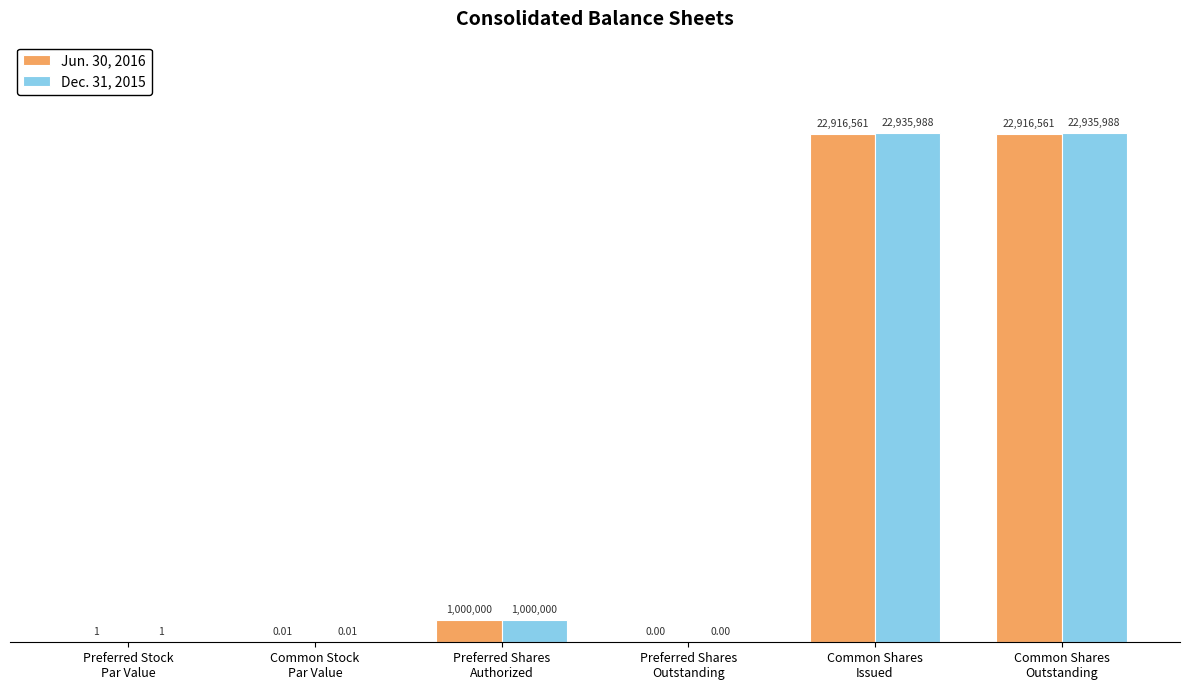

Which series has the largest total across all categories?

Dec. 31, 2015